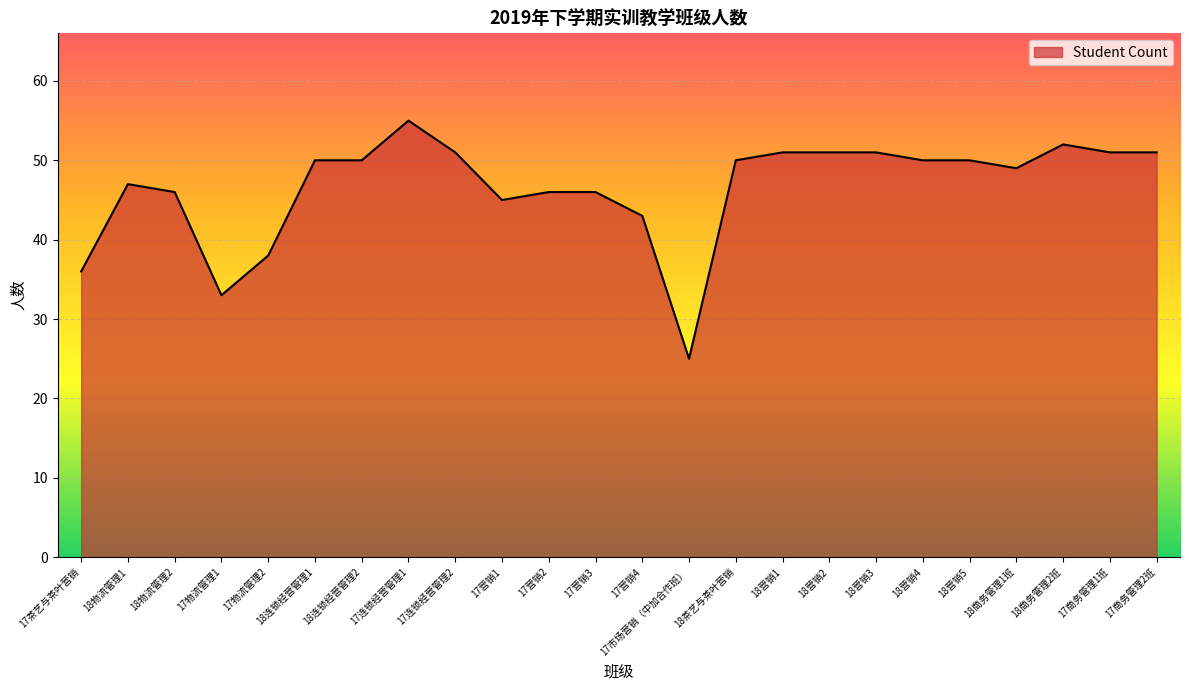

Which has a higher value, 18茶艺与茶叶营销 or 17营销2?

18茶艺与茶叶营销